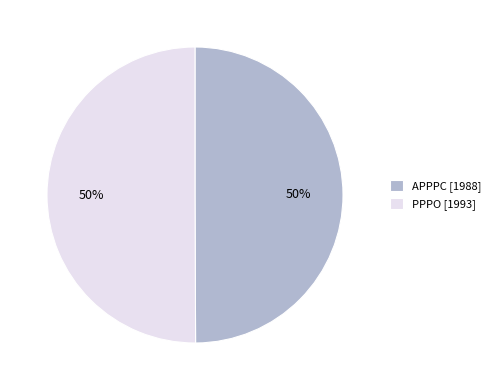

What percentage is the APPPC [1988] slice, to the nearest percent?

50%